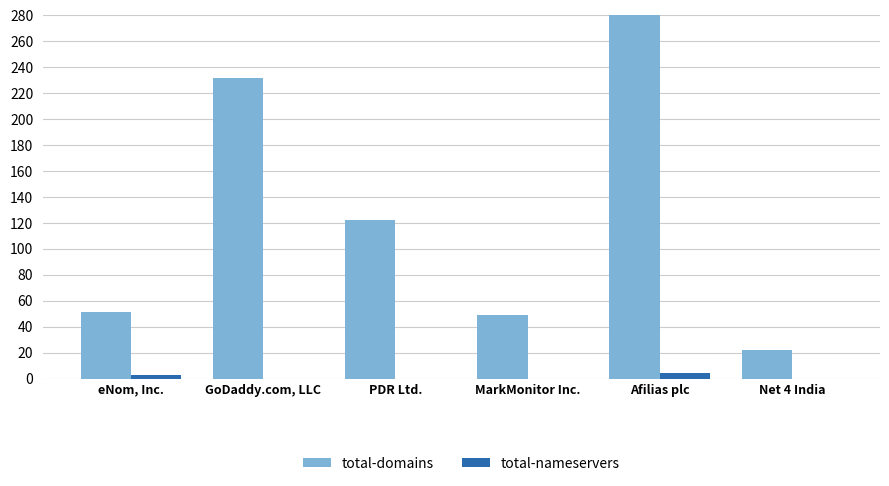

Reading left to right, what are all the values shown in this chart?

total-domains: eNom, Inc.=51	GoDaddy.com, LLC=232	PDR Ltd.=122	MarkMonitor Inc.=49	Afilias plc=521	Net 4 India=22
total-nameservers: eNom, Inc.=3	GoDaddy.com, LLC=0	PDR Ltd.=0	MarkMonitor Inc.=0	Afilias plc=4	Net 4 India=0